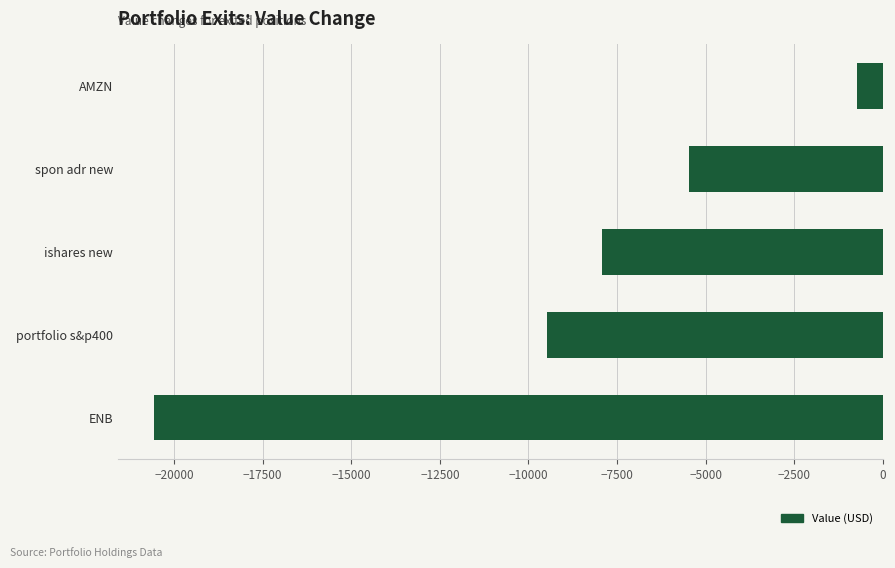

At which category does the chart reach its minimum across all series?

ENB